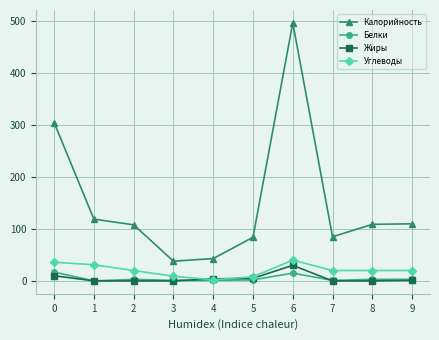

How many interior local valleys does the Калорийность series have?

2